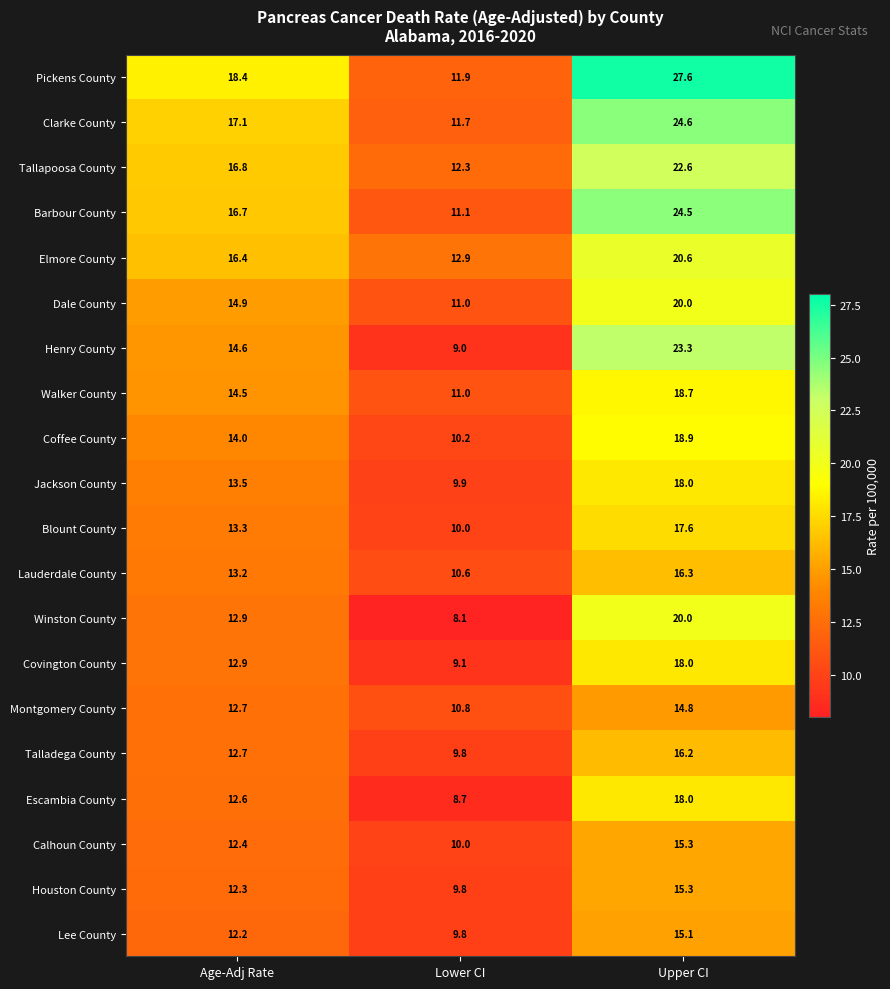

Which category has the highest value across all series?

Upper CI